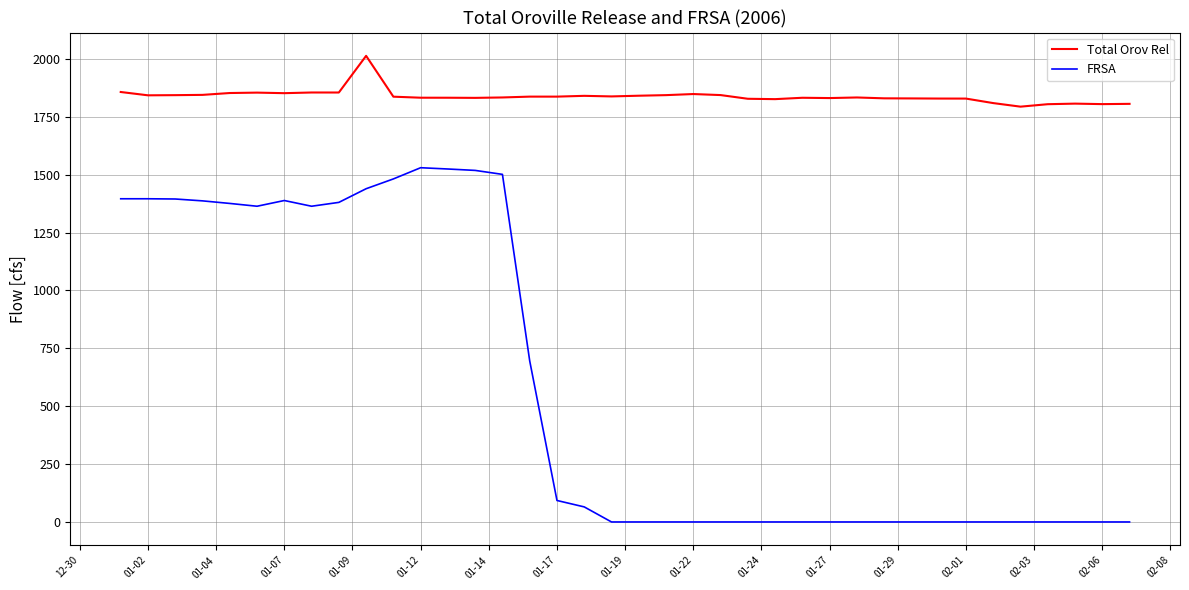

Rank the series by their average value, from lowest to highest.

FRSA, Total Orov Rel